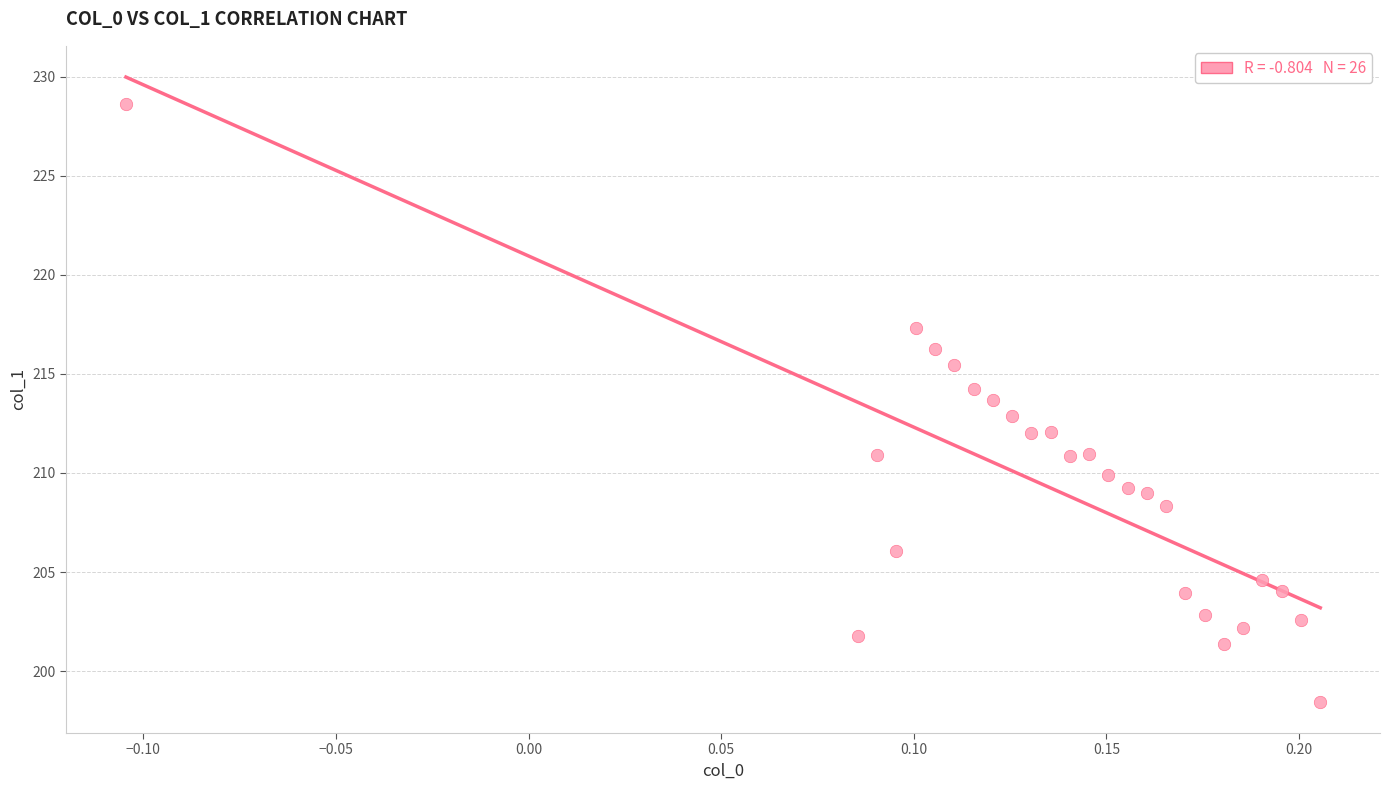

What is the range of Y values (max minus min)?

30.2